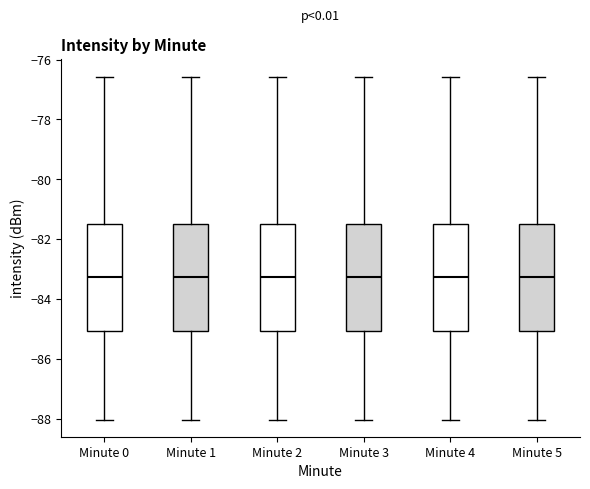

Where does the lower whisker of the box for Minute 0 end on the y-axis? The values are not printed on the chart, so give them approximately, as read against the axis.

-88.0